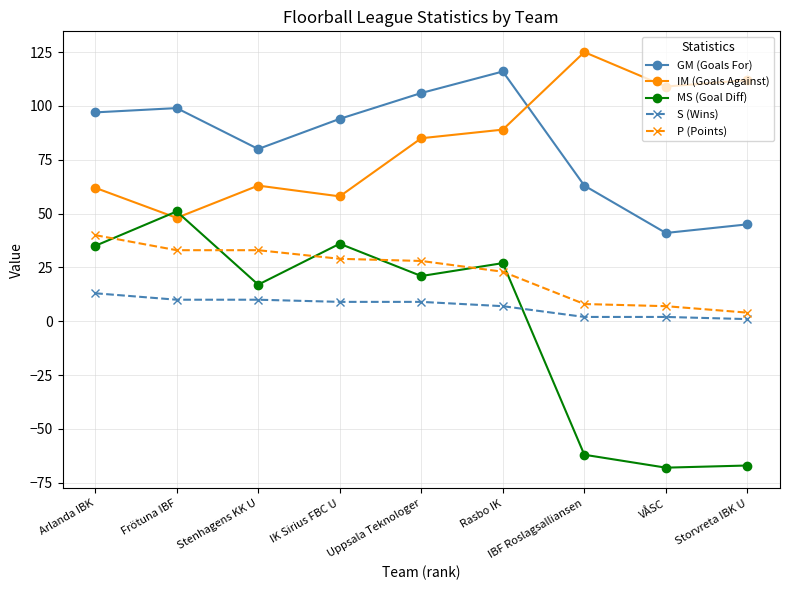

Which category has the highest value across all series?

IBF Roslagsalliansen